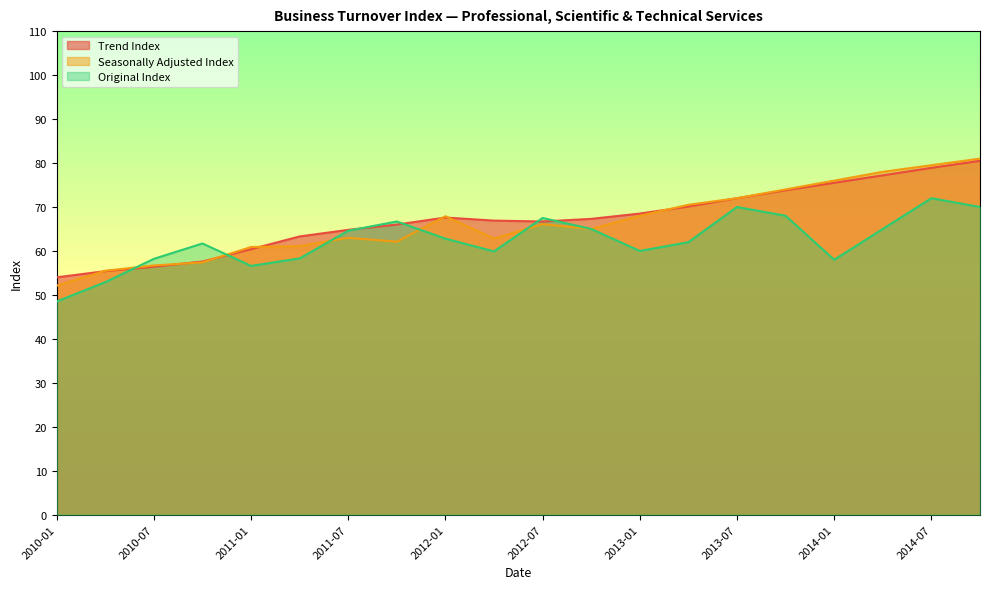

Between 2011-04 and 2012-07, which is larger?

2012-07